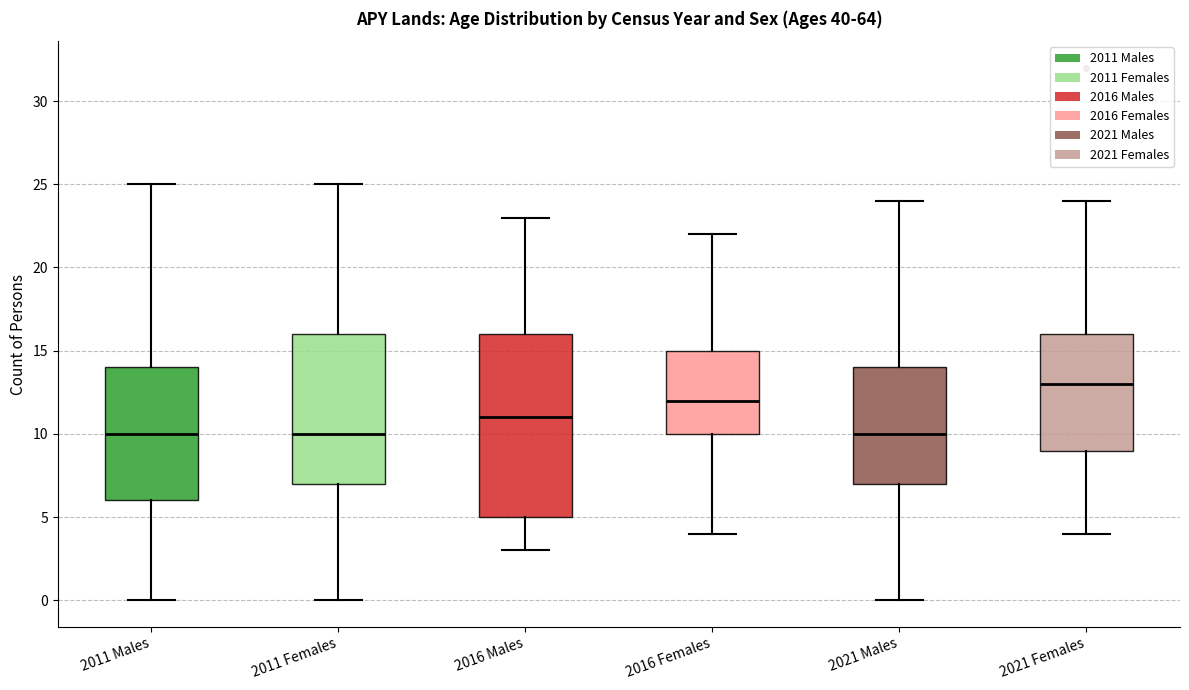

Comparing the boxes themselves (not the whiskers), which one is the tallest?

2016 Males